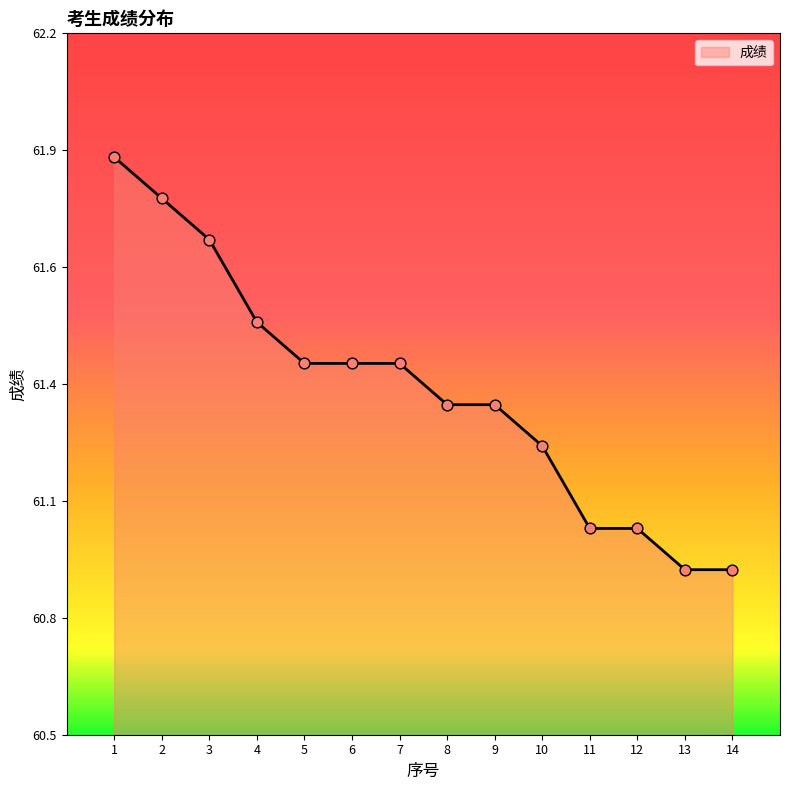

Approximately how many times larger is the value at 1 compared to 9?

1.0